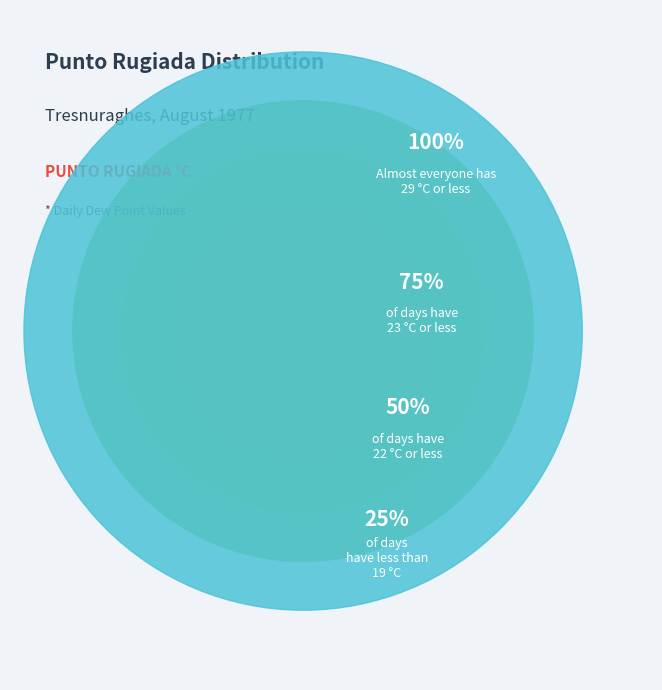

Is there any slice that represents more than half of the pie?

No